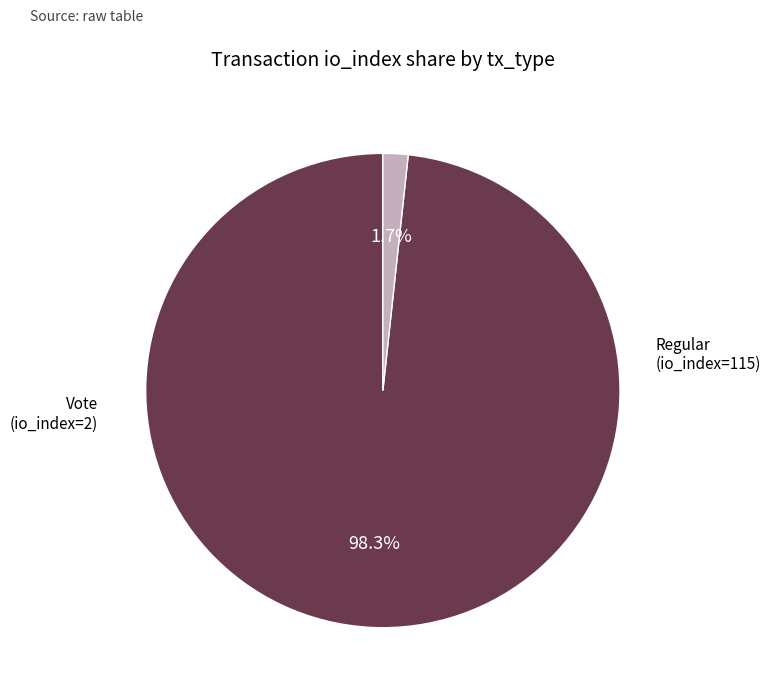

Is there a majority slice in this chart?

Yes